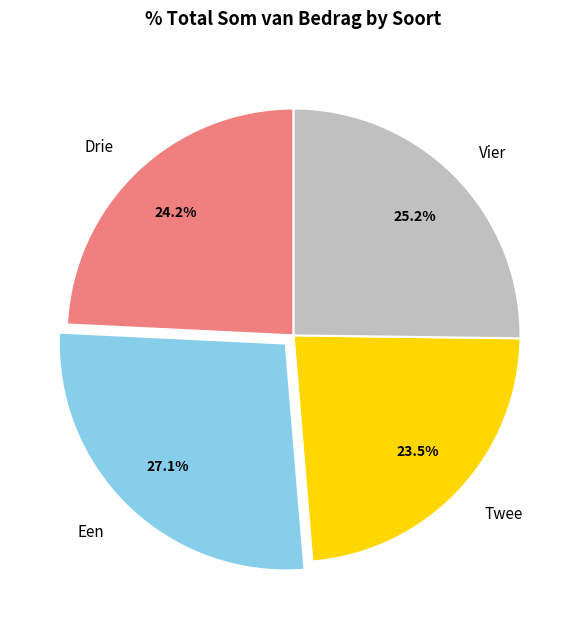

Count the number of slices in the pie.

4